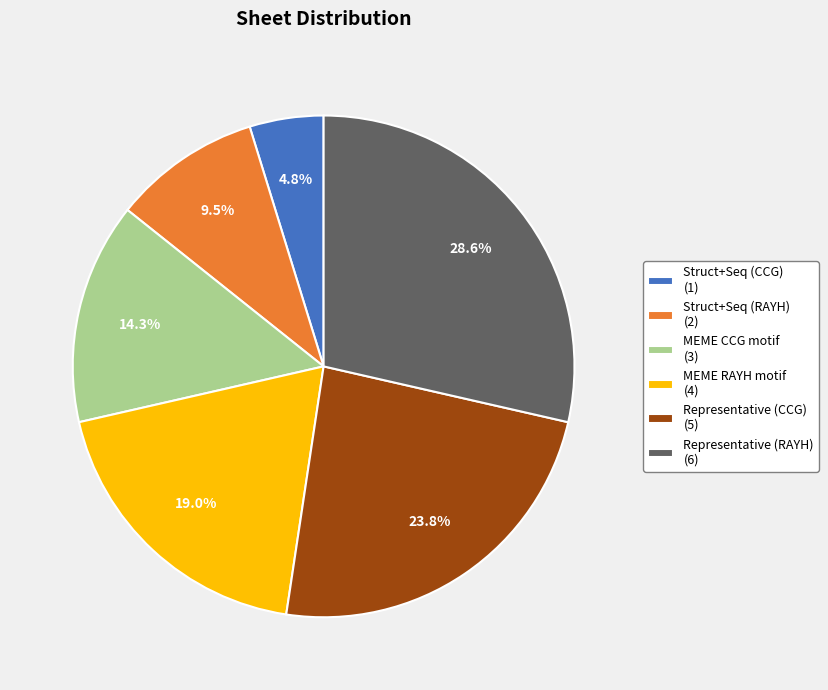

Is the sum of Representative (RAYH) (6) and Struct+Seq (CCG) (1) greater than half?

No